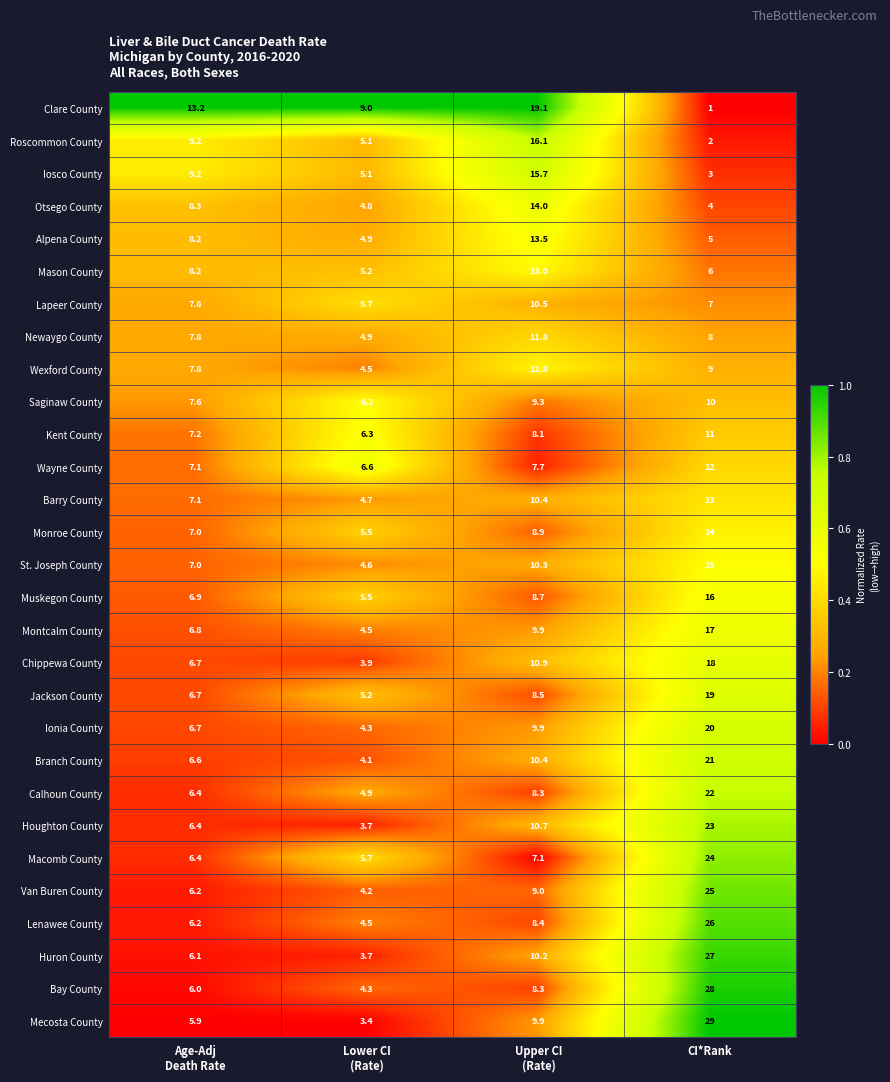

What is the highest value of the Roscommon County series?

16.1